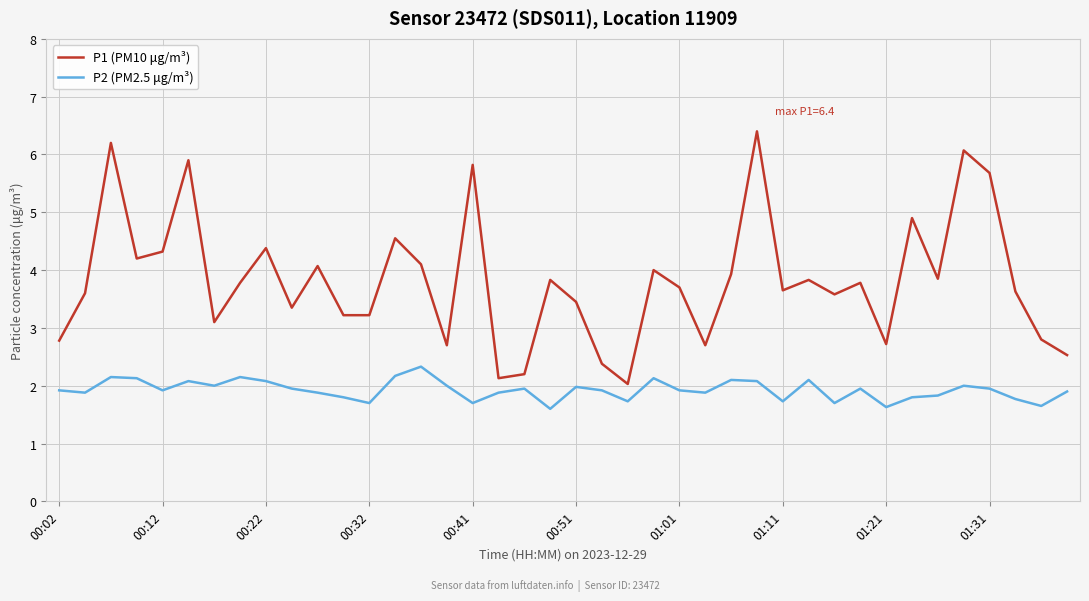

What is the sum of all P1 (PM10 μg/m³) values?

153.1